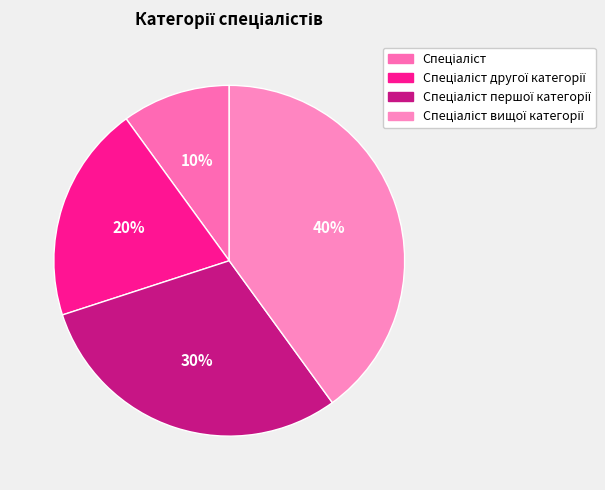

How many segments does this pie chart have?

4